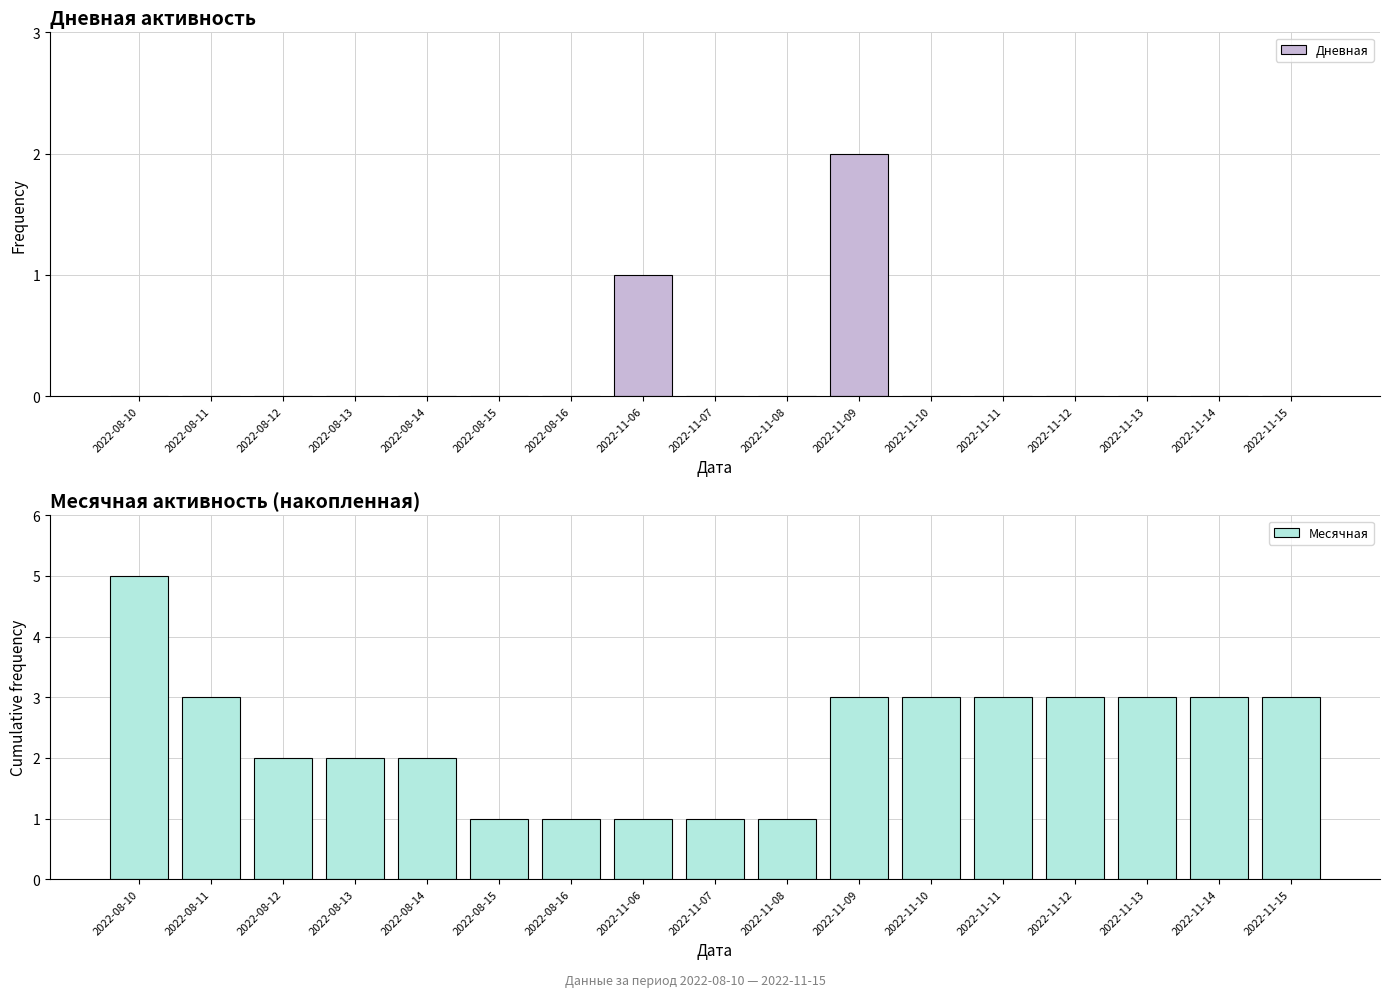

What is the approximate value of Месячная at 2022-11-12?

3